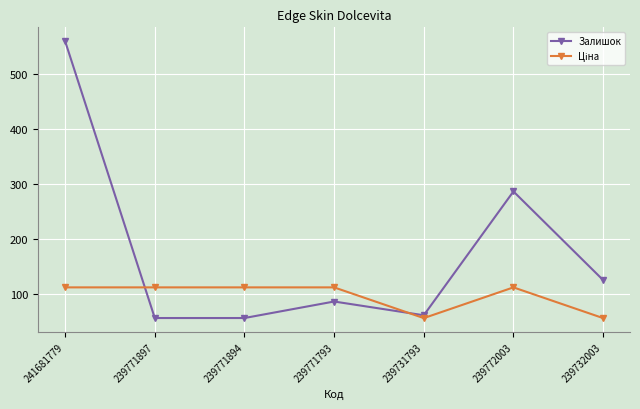

What is the average value of the Залишок series?

175.6